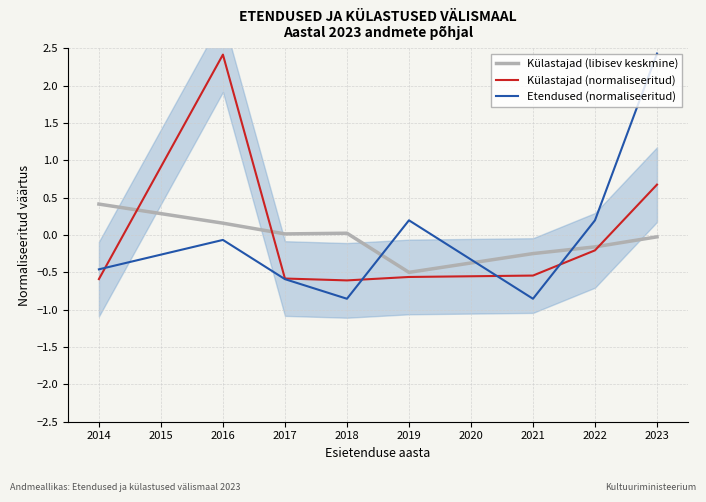

Is the value of Külastajad (normaliseeritud) at 2017 greater than the value of Külastajad (libisev keskmine) at 2017?

No